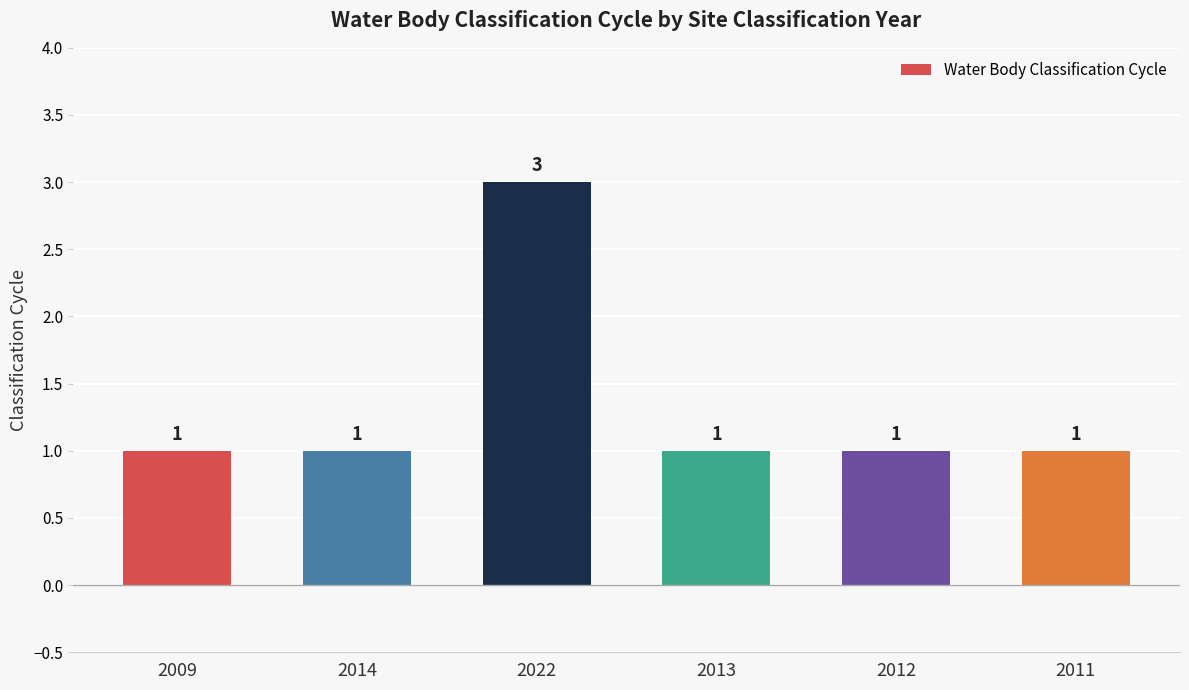

The chart shows a value of 1 at 2011. True or false?

True